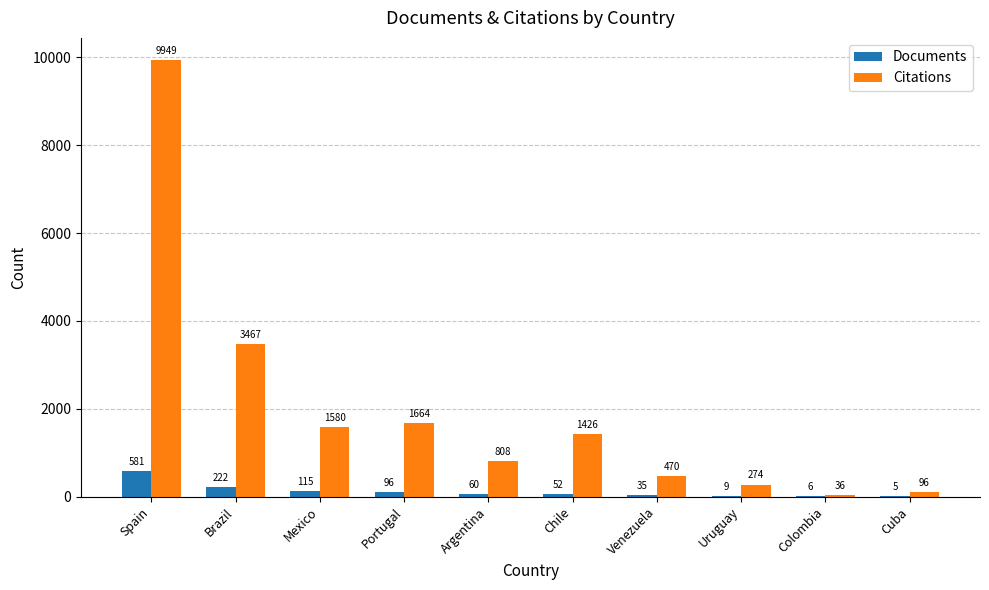

What is the sum of all Citations values?

19770